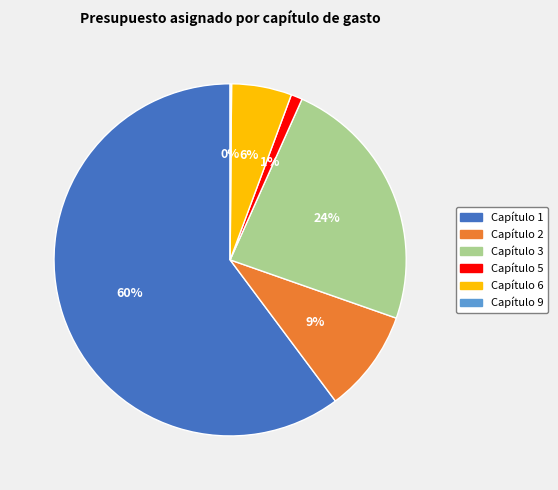

Which slice is the largest?

Capítulo 1